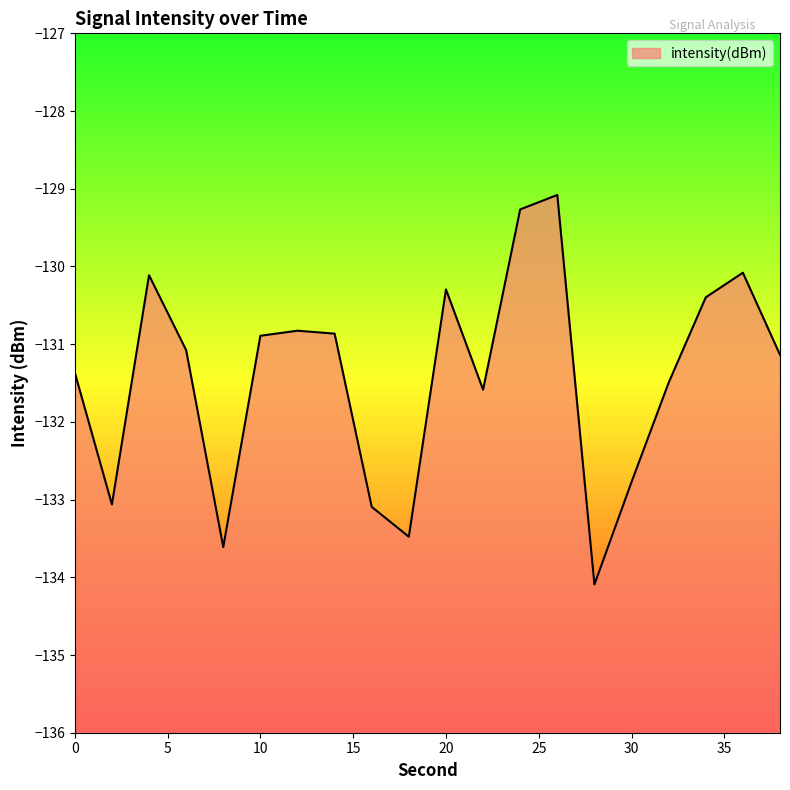

Which has a higher value, 14 or 12?

12